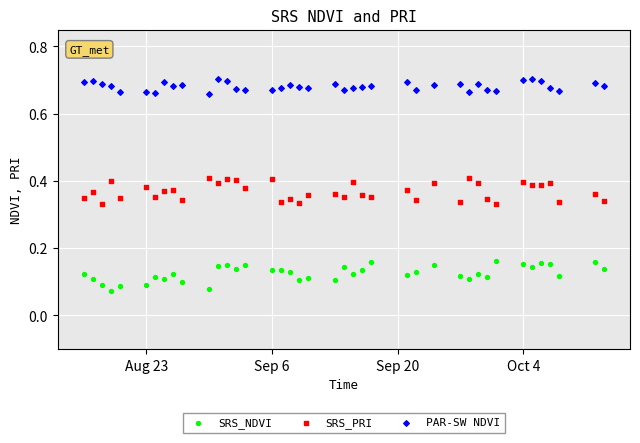

What are all the series names shown in the legend?

SRS_NDVI, SRS_PRI, PAR-SW NDVI